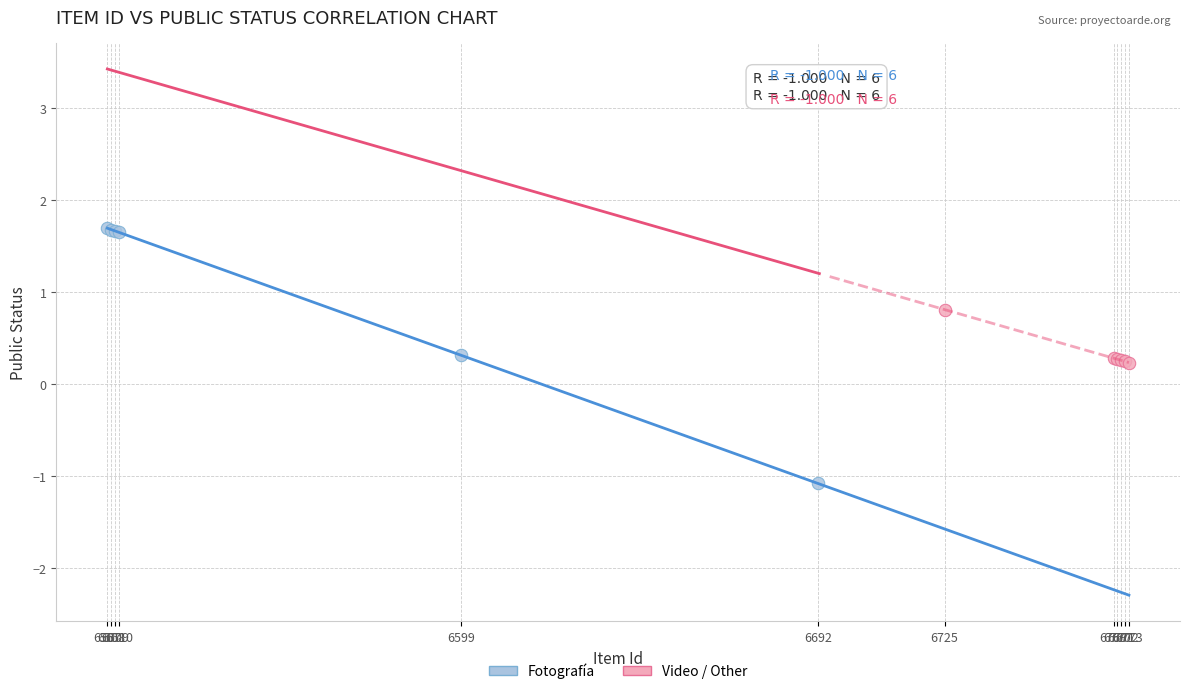

Which series reaches the maximum Y coordinate?

Fotografía